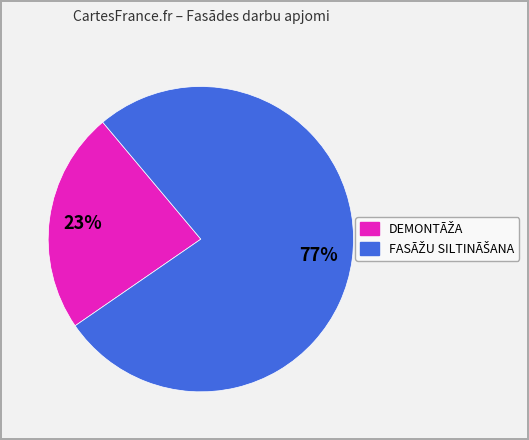

To the nearest percent, what is the average slice percentage?

50%